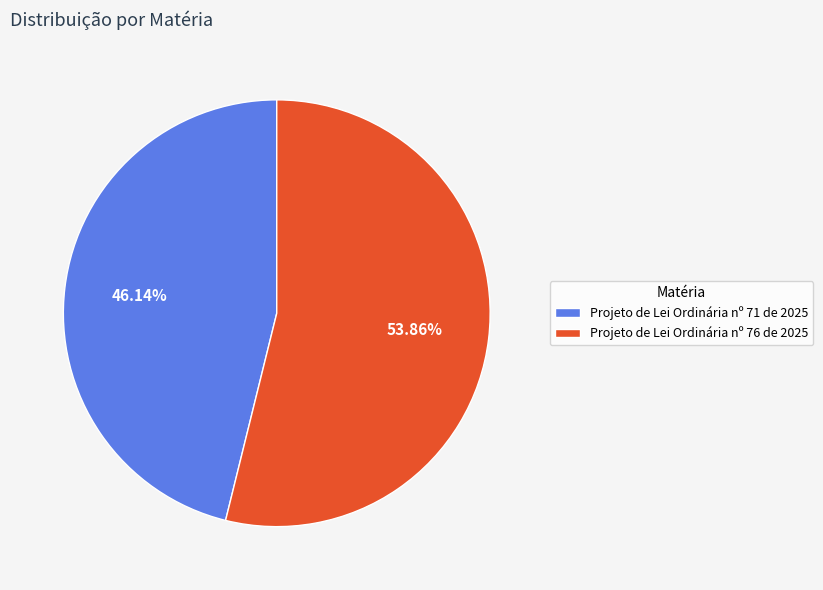

What is the ratio of the value at Projeto de Lei Ordinária nº 76 de 2025 to the value at Projeto de Lei Ordinária nº 71 de 2025?

1.2